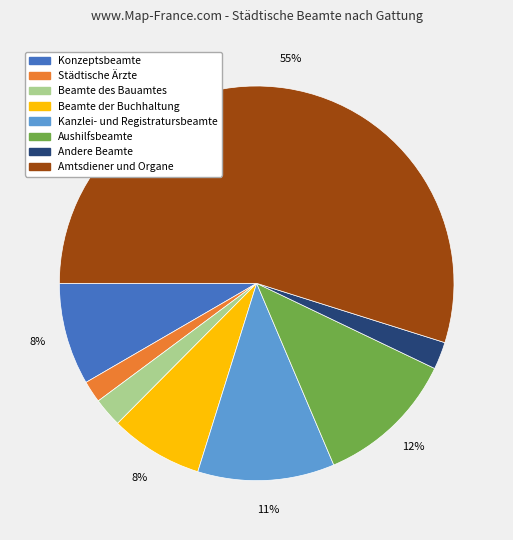

To the nearest percent, what percentage of the pie is Aushilfsbeamte?

12%